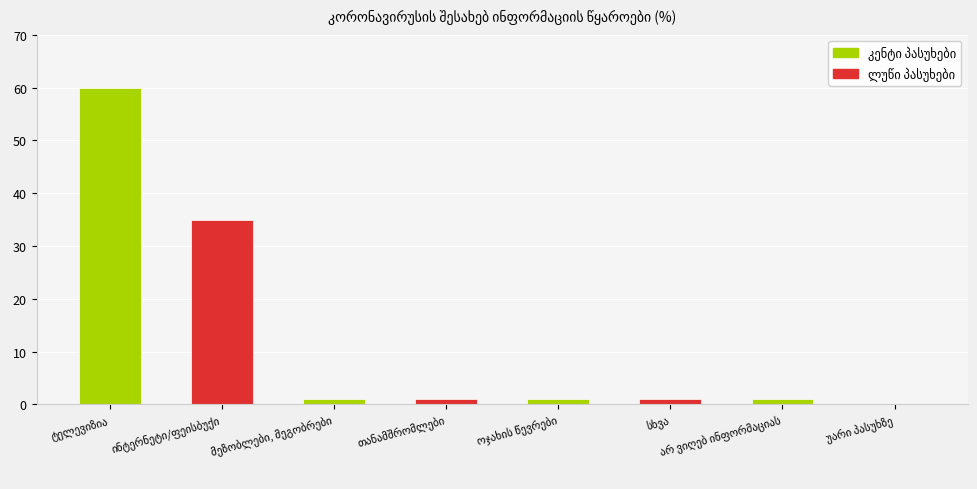

What is the sum of all values?

100